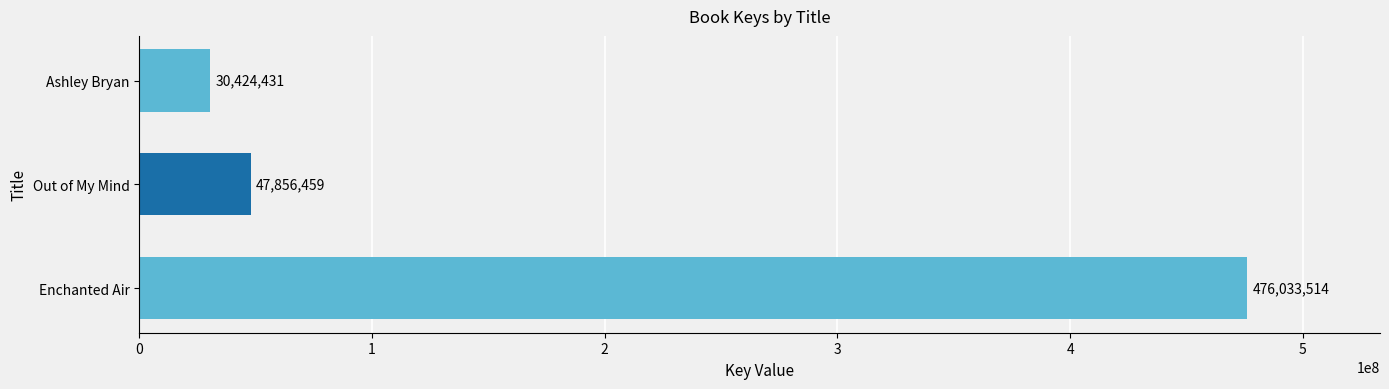

The value at Out of My Mind is 47856459. True or false?

True